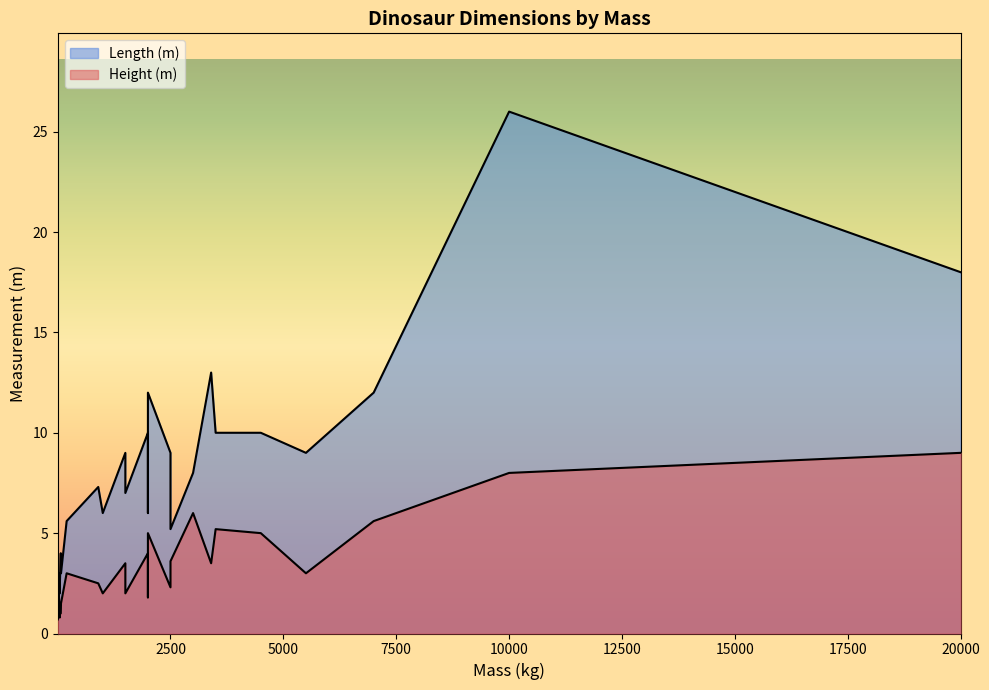

What is the lowest value of the Height (m) series?

0.7